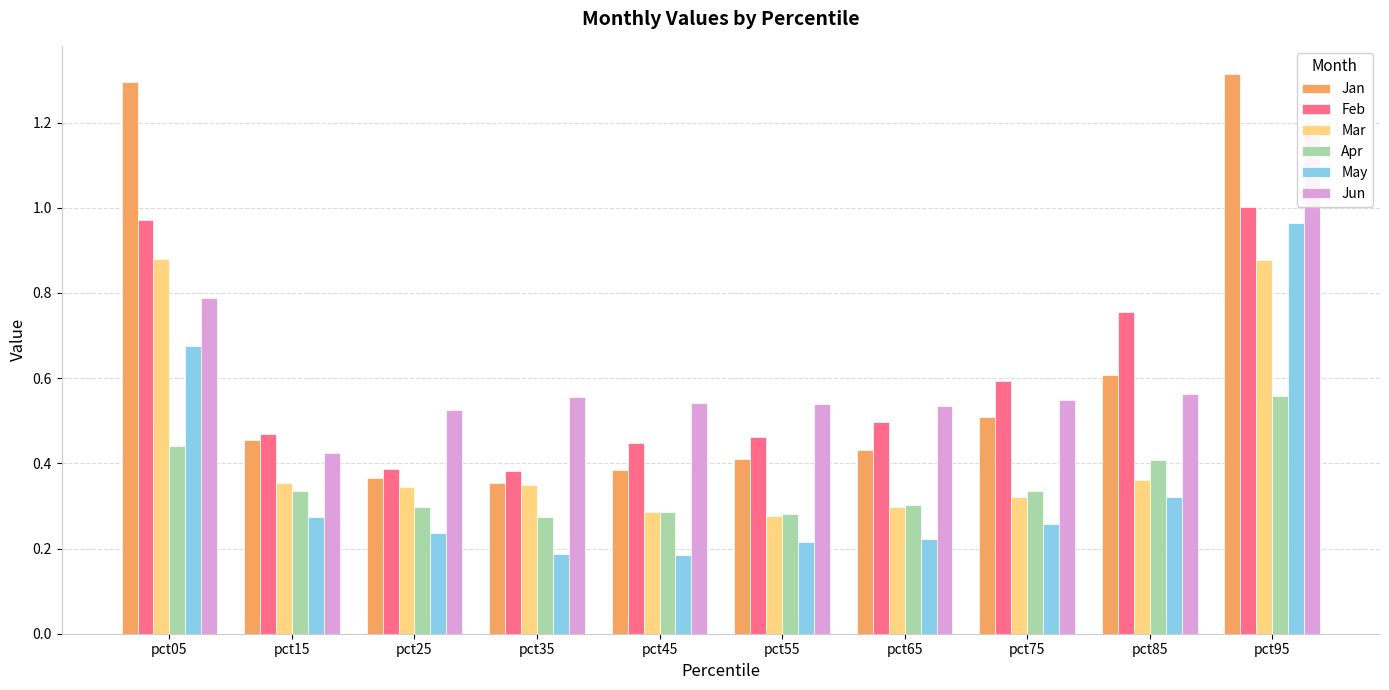

How many data points does each series have?

10